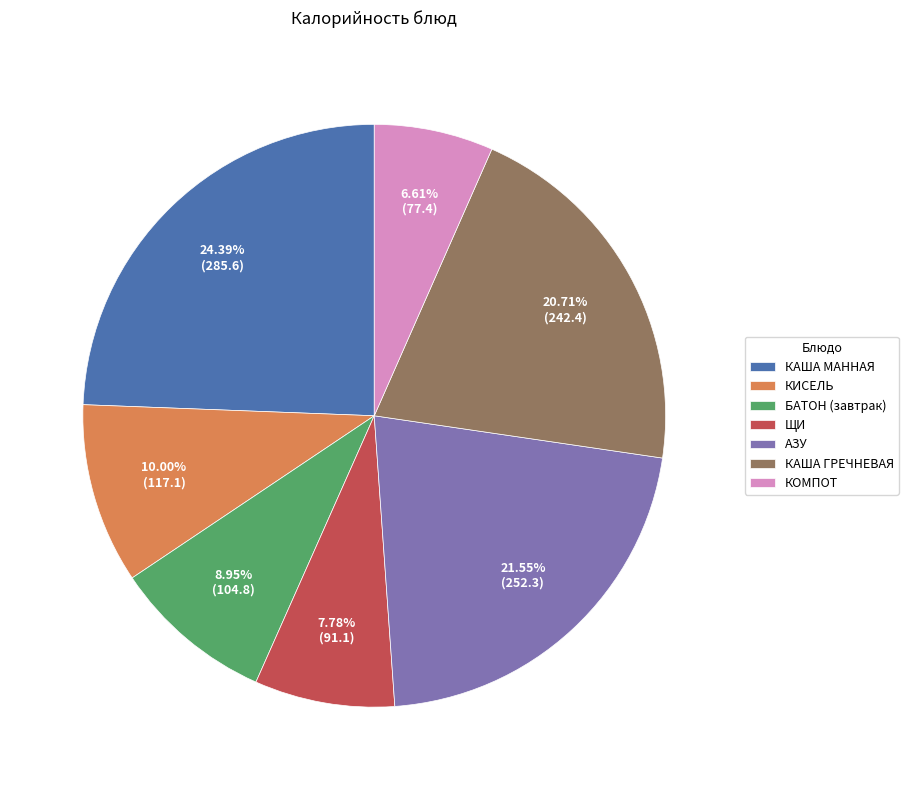

Between ЩИ and КАША МАННАЯ, which is larger?

КАША МАННАЯ